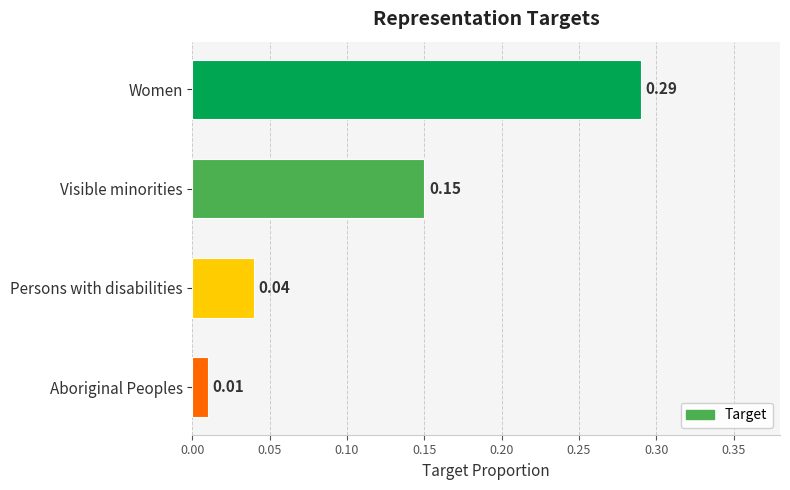

Rank the categories by value from lowest to highest.

Aboriginal Peoples, Persons with disabilities, Visible minorities, Women